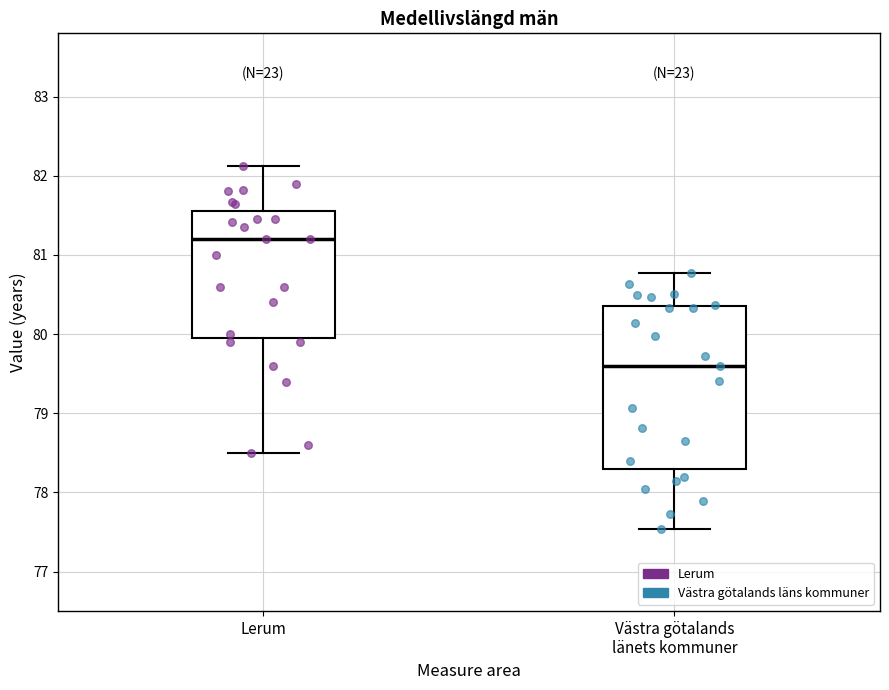

Reading left to right, read every box against the y-axis: the position of its median line, the range the box covers, and the ends of its whiskers. The values are not printed on the chart, so give them approximately, as read against the axis.

Lerum: median 81.2, box 80.0 to 81.6, whiskers 78.5 to 82.1
Västra götalands länets kommuner: median 79.6, box 78.3 to 80.4, whiskers 77.5 to 80.8